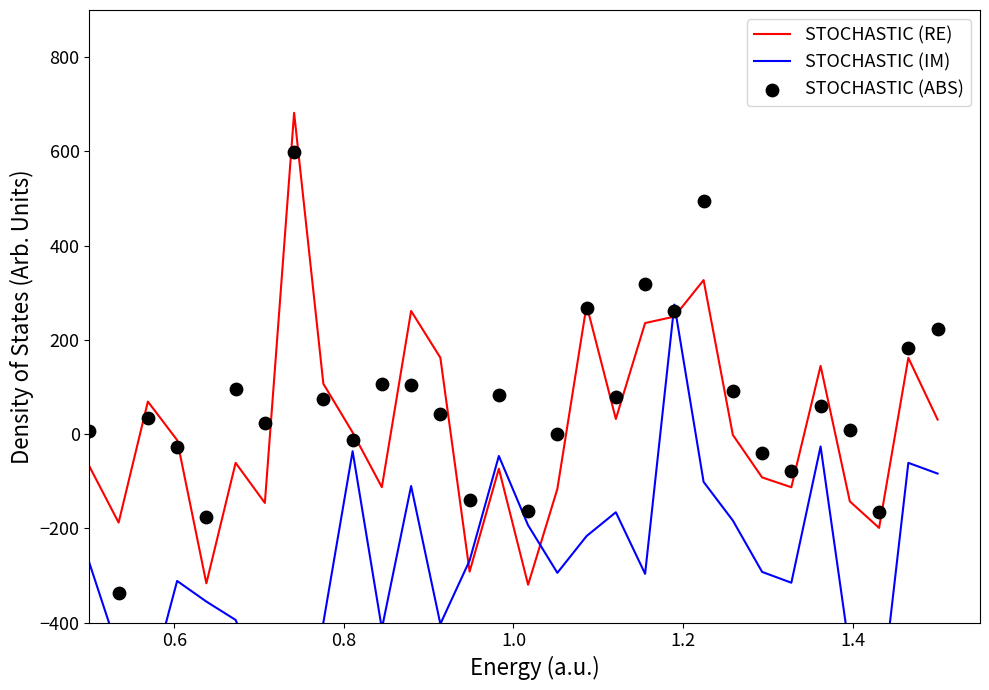

Which series reaches the minimum Y coordinate?

STOCHASTIC (IM)